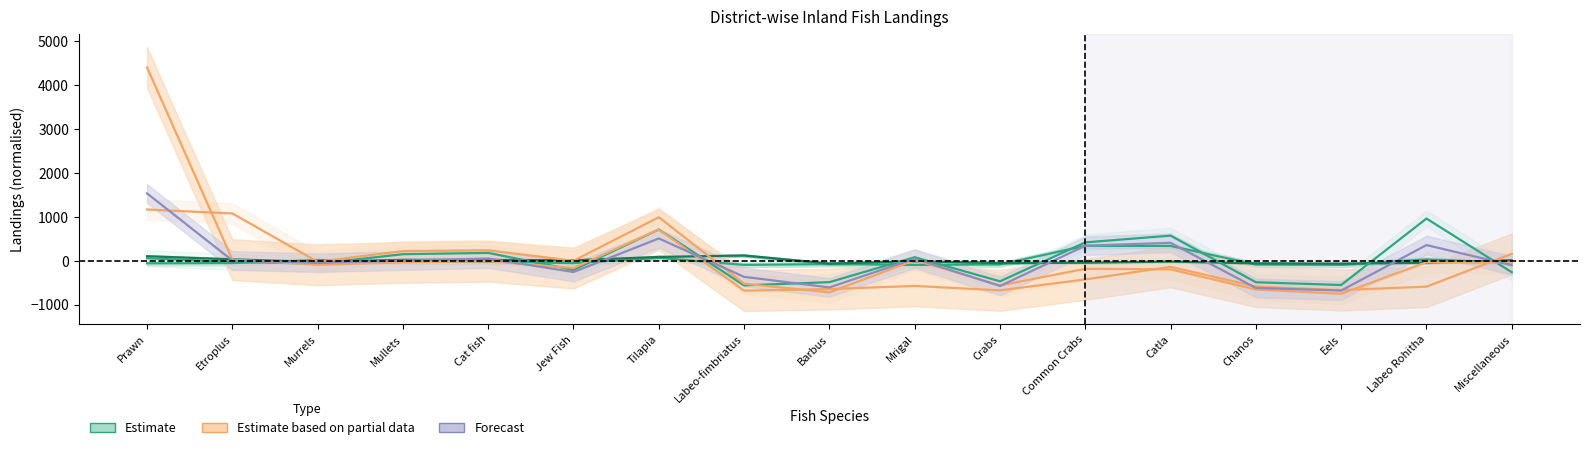

The value of KLM at Common Crabs is 417.3. True or false?

True